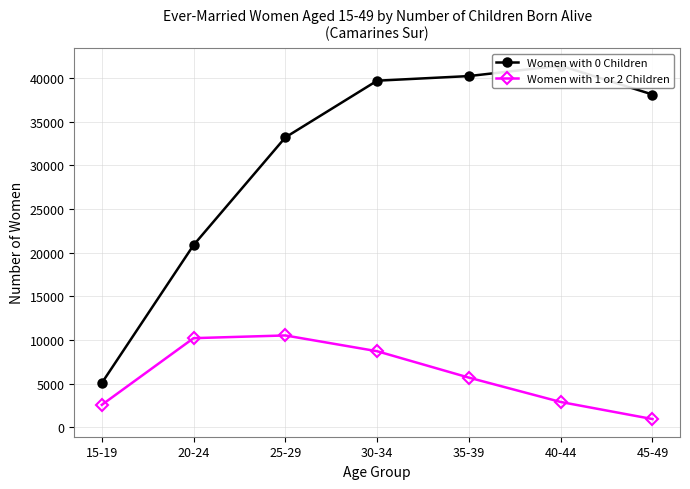

True or false: Women with 1 or 2 Children has more than 2 interior local peaks.

False